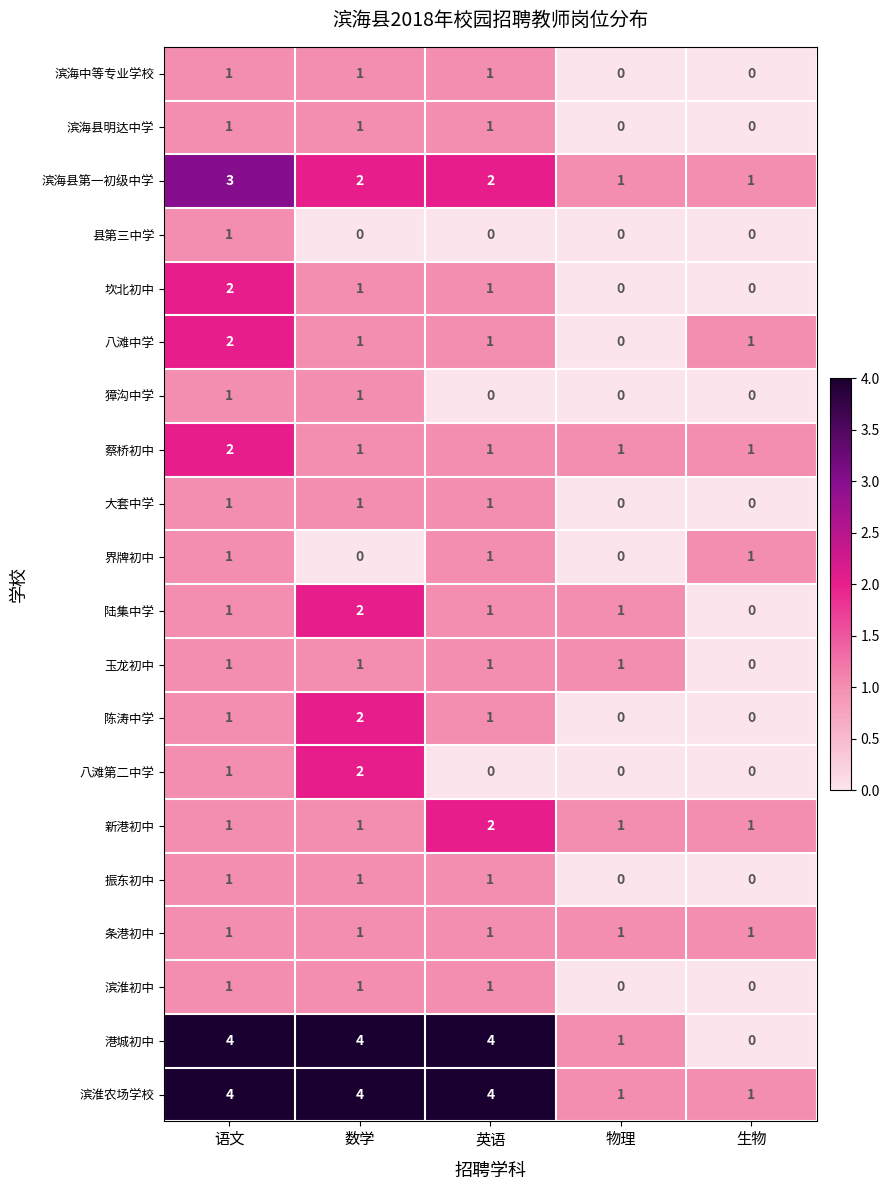

What is the sum of all 蔡桥初中 values?

6